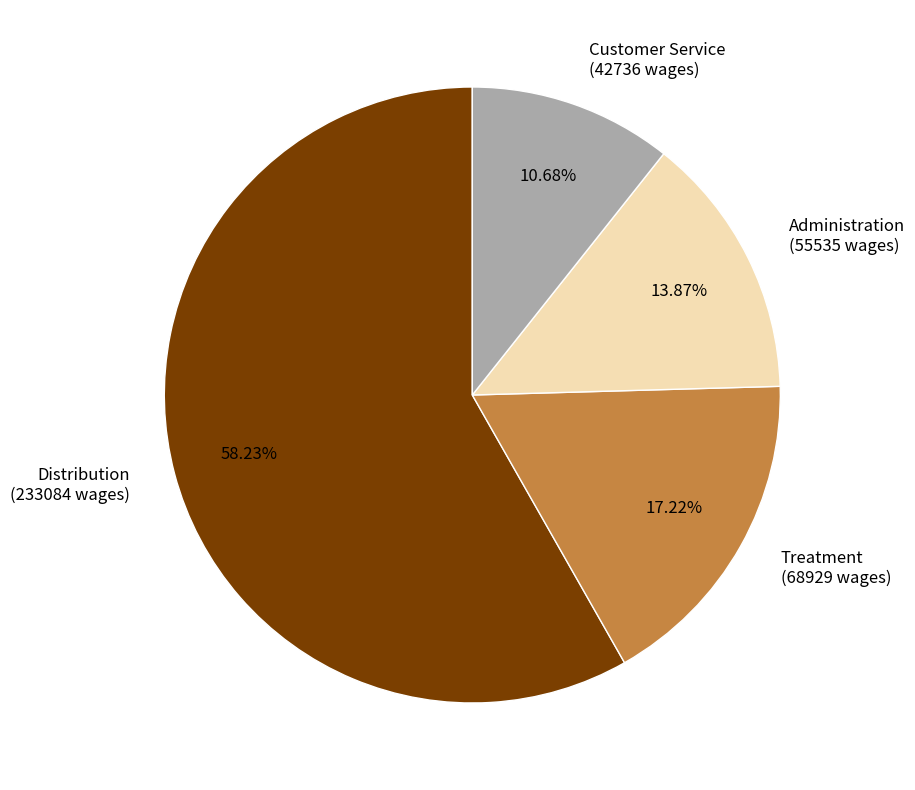

What percentage is the Distribution slice, to the nearest percent?

58%